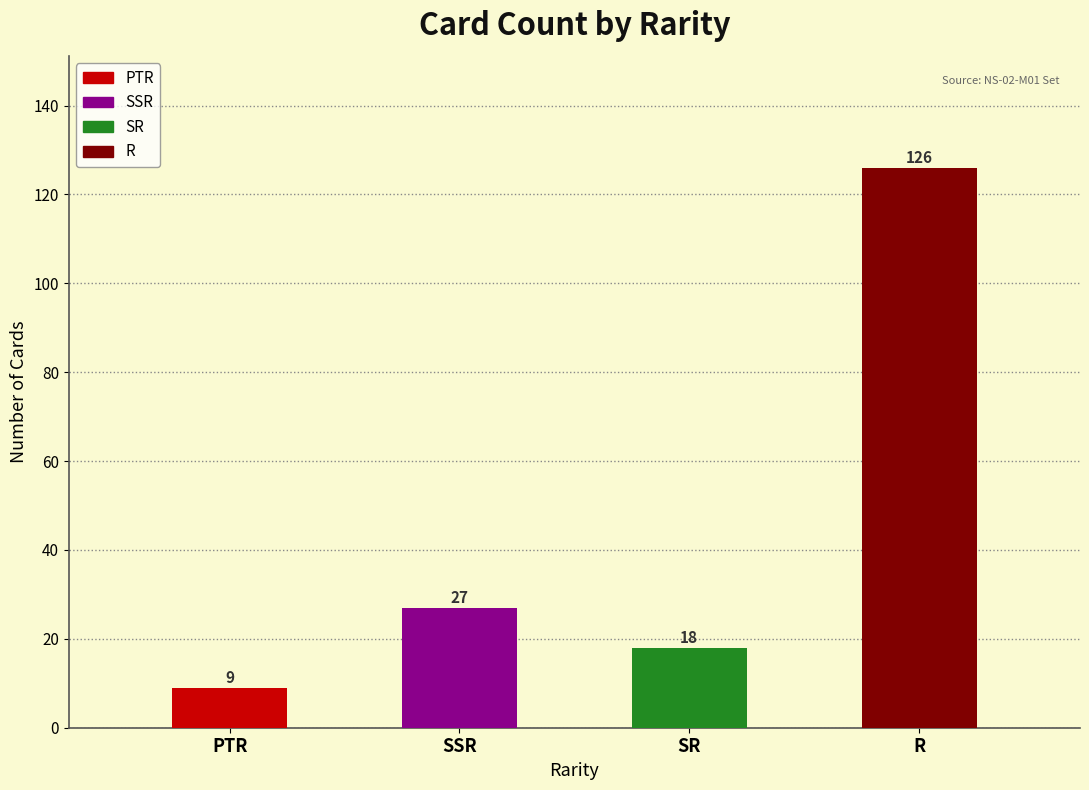

Reading left to right, extract all data points from this chart.

9	27	18	126